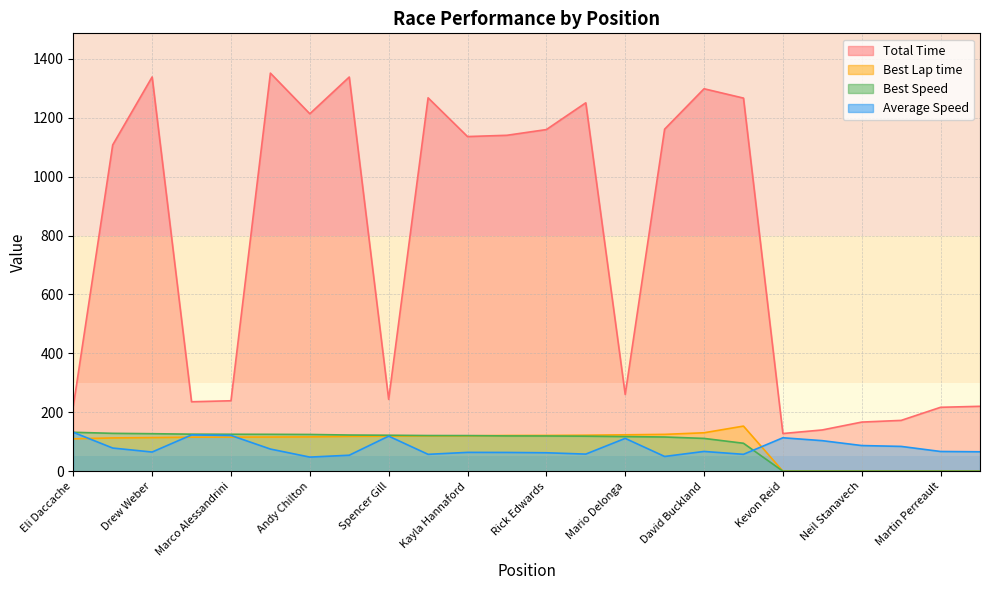

Reading left to right, transcribe all the data shown in this chart.

Total Time: Eli Daccache=219.9	Mike Raniowski=1107.9	Drew Weber=1338.7	Chris Fehr=235.7	Marco Alessandrini=239.1	Eros Mukja=1351.7	Andy Chilton=1213.7	Jack Newman=1338.4	Spencer Gill=243.8	Wes Barnes=1267.8	Kayla Hannaford=1136.3	Ken Foley=1140.6	Rick Edwards=1160.0	Sarah-Michelle Cotton=1250.9	Mario Delonga=260.5	Istvan Hidvegi=1161.4	David Buckland=1298.6	Miles Keller=1266.9	Kevon Reid=127.9	Andrea Purdy=140.0	Neil Stanavech=166.7	Ian Broomfield=172.5	Martin Perreault=216.9	Hans van Sleuwen=220.3
Best Lap time: Eli Daccache=109.9	Mike Raniowski=112.9	Drew Weber=114.0	Chris Fehr=115.5	Marco Alessandrini=115.7	Eros Mukja=115.9	Andy Chilton=116.4	Jack Newman=118.2	Spencer Gill=118.9	Wes Barnes=119.9	Kayla Hannaford=120.0	Ken Foley=121.2	Rick Edwards=121.4	Sarah-Michelle Cotton=122.1	Mario Delonga=123.5	Istvan Hidvegi=125.0	David Buckland=130.4	Miles Keller=153.1	Kevon Reid=0.0	Andrea Purdy=0.0	Neil Stanavech=0.0	Ian Broomfield=0.0	Martin Perreault=0.0	Hans van Sleuwen=0.0
Best Speed: Eli Daccache=132.1	Mike Raniowski=128.5	Drew Weber=127.3	Chris Fehr=125.7	Marco Alessandrini=125.4	Eros Mukja=125.2	Andy Chilton=124.6	Jack Newman=122.8	Spencer Gill=122.0	Wes Barnes=121.0	Kayla Hannaford=120.8	Ken Foley=119.7	Rick Edwards=119.5	Sarah-Michelle Cotton=118.8	Mario Delonga=117.5	Istvan Hidvegi=116.1	David Buckland=111.2	Miles Keller=94.8	Kevon Reid=0.0	Andrea Purdy=0.0	Neil Stanavech=0.0	Ian Broomfield=0.0	Martin Perreault=0.0	Hans van Sleuwen=0.0
Average Speed: Eli Daccache=131.9	Mike Raniowski=78.6	Drew Weber=65.0	Chris Fehr=123.1	Marco Alessandrini=121.4	Eros Mukja=75.1	Andy Chilton=47.8	Jack Newman=54.2	Spencer Gill=119.0	Wes Barnes=57.2	Kayla Hannaford=63.8	Ken Foley=63.6	Rick Edwards=62.5	Sarah-Michelle Cotton=58.0	Mario Delonga=111.4	Istvan Hidvegi=50.0	David Buckland=67.0	Miles Keller=57.3	Kevon Reid=113.5	Andrea Purdy=103.6	Neil Stanavech=87.0	Ian Broomfield=84.1	Martin Perreault=66.9	Hans van Sleuwen=65.9